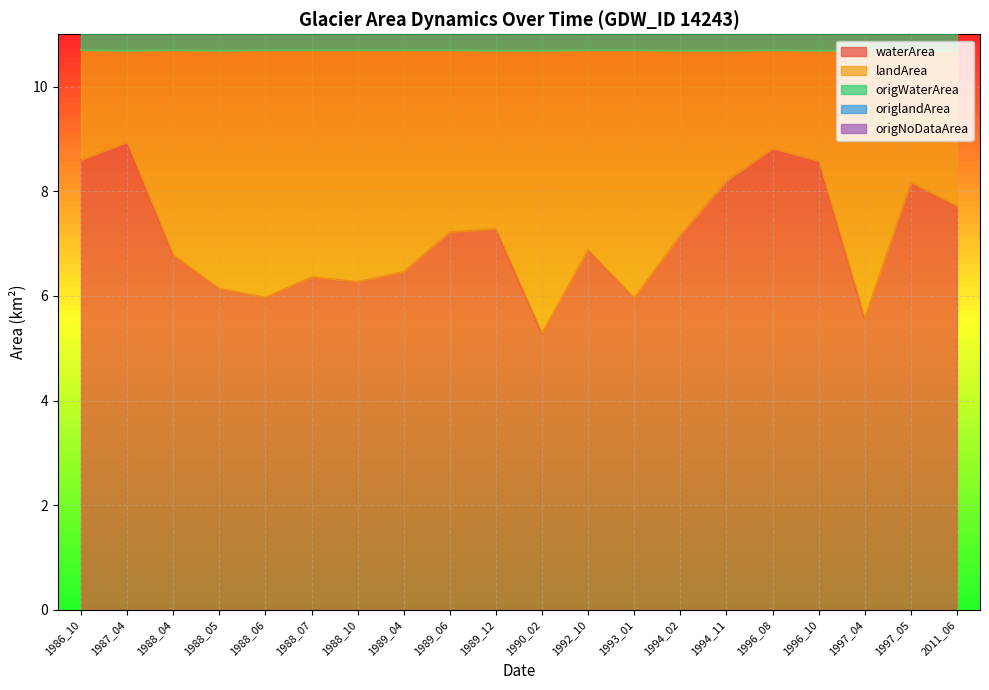

The value of waterArea at 1988_05 is 3.1. True or false?

False